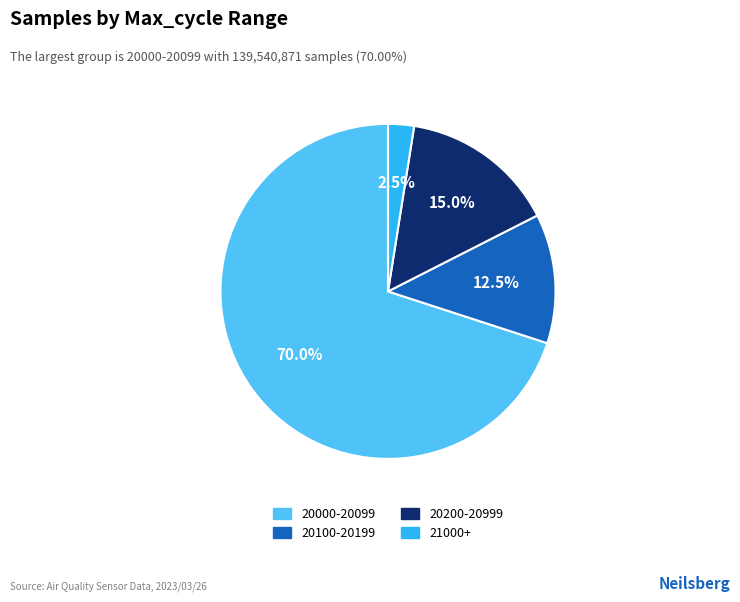

Count the number of slices in the pie.

4